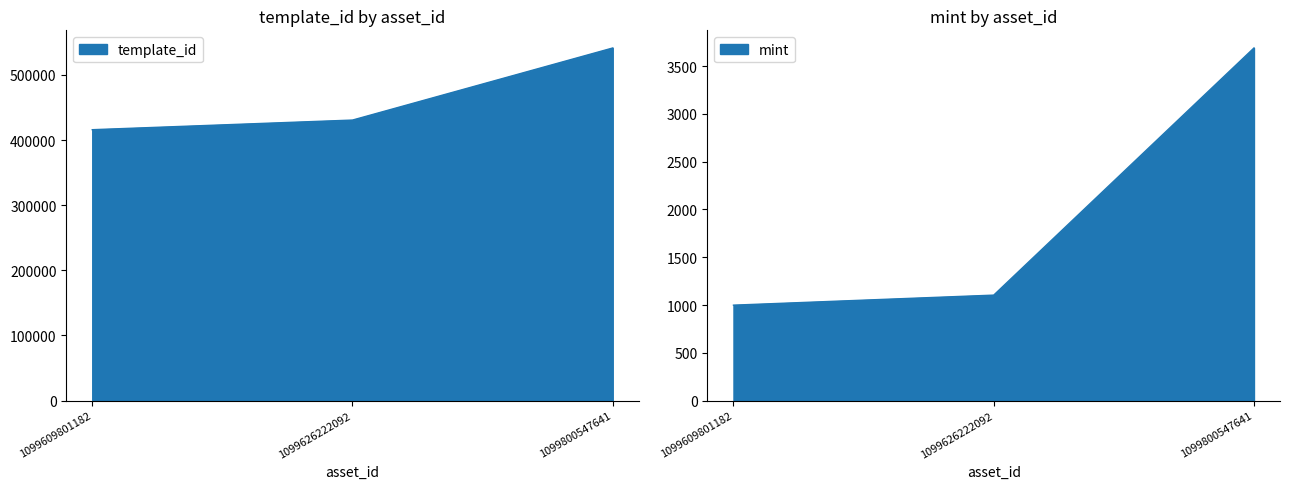

Read the template_id value at 1099800547641.

541468